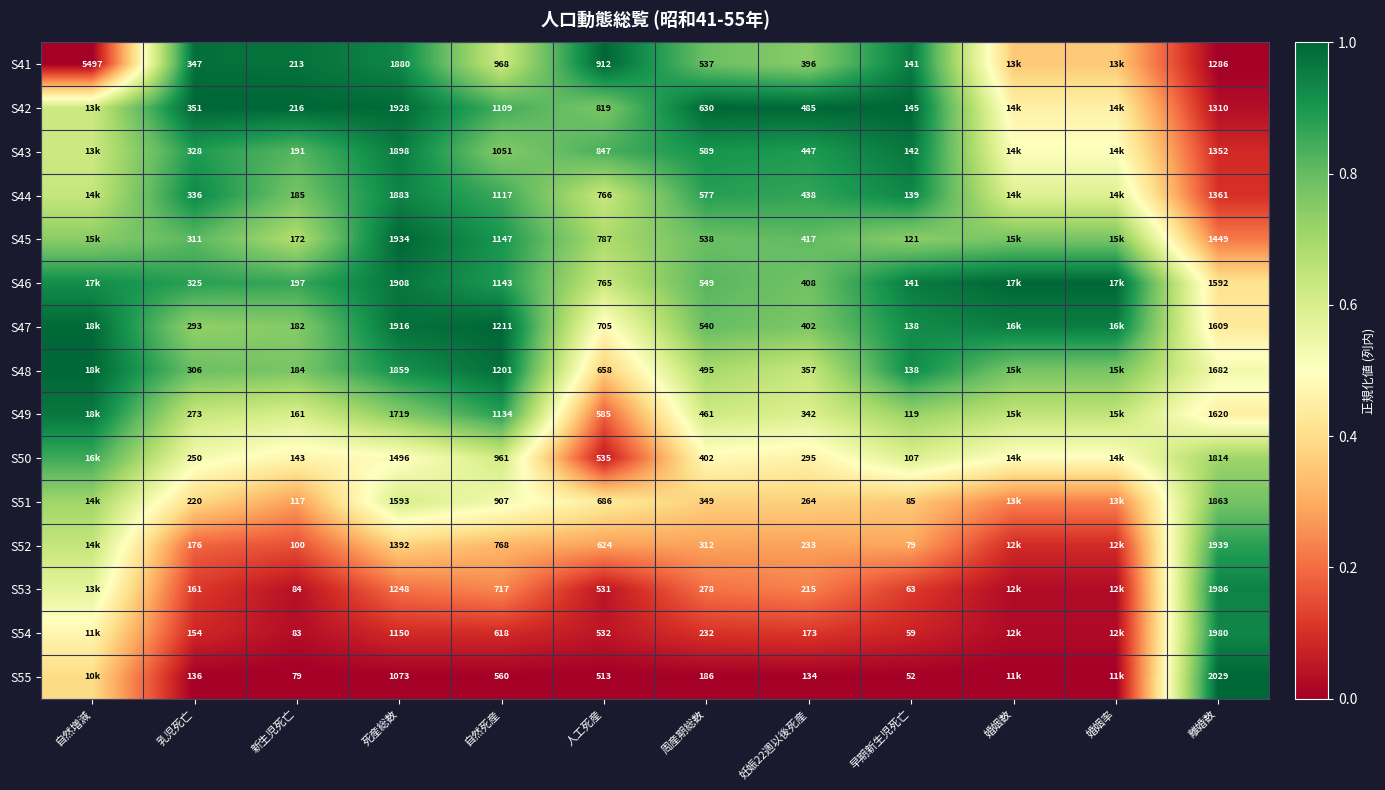

Is the value of S52 at 自然死産 greater than the value of S45 at 人工死産?

No